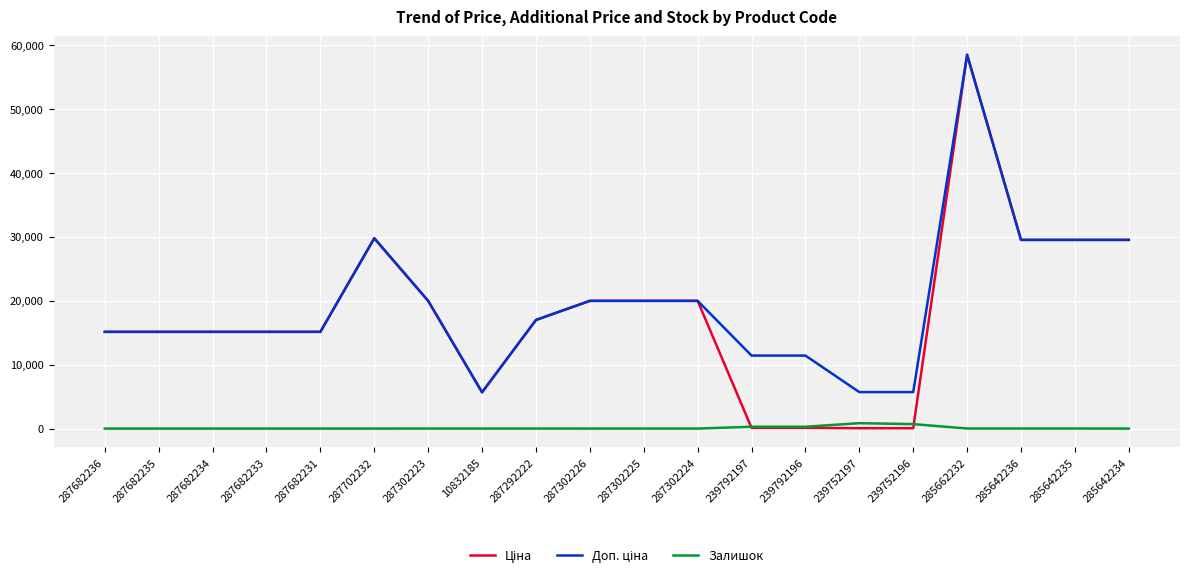

What is the total value across all series at 287302225?

39933.3